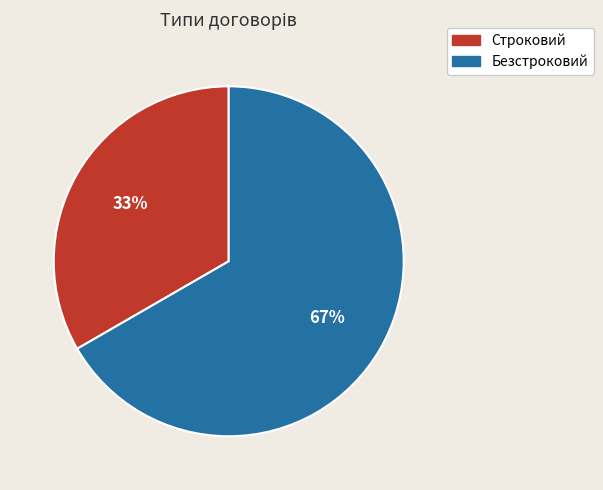

Is the sum of Строковий and Безстроковий greater than half?

Yes